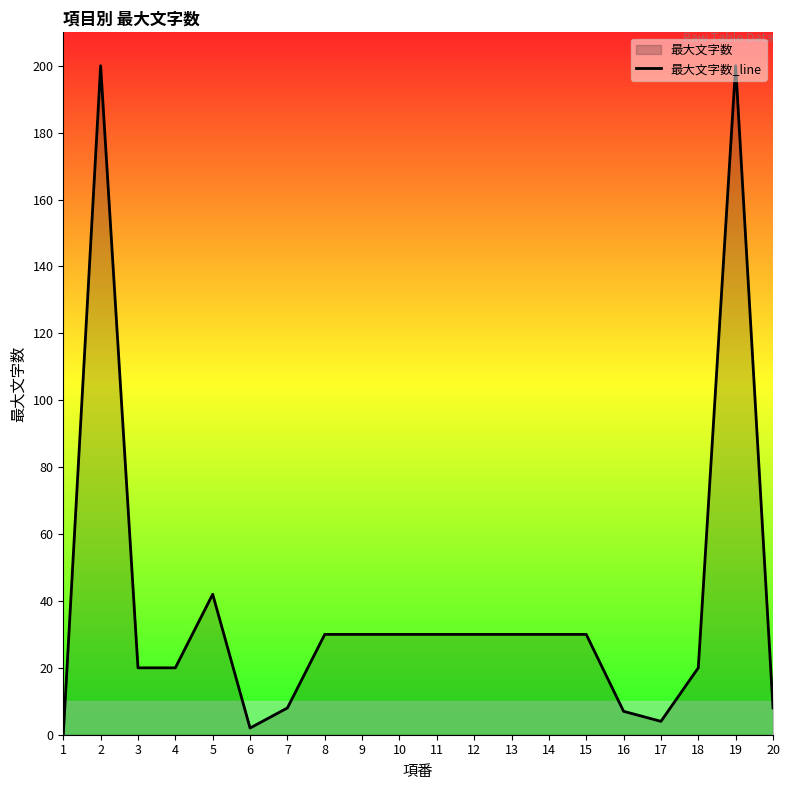

At which category does the data reach its first local valley?

6